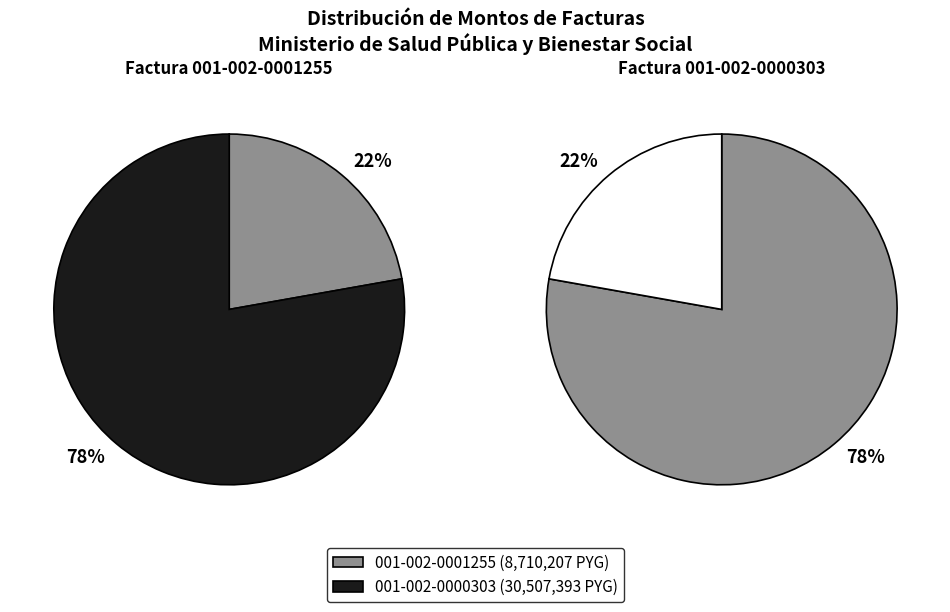

Rank the categories by value from highest to lowest.

001-002-0000303, 001-002-0001255